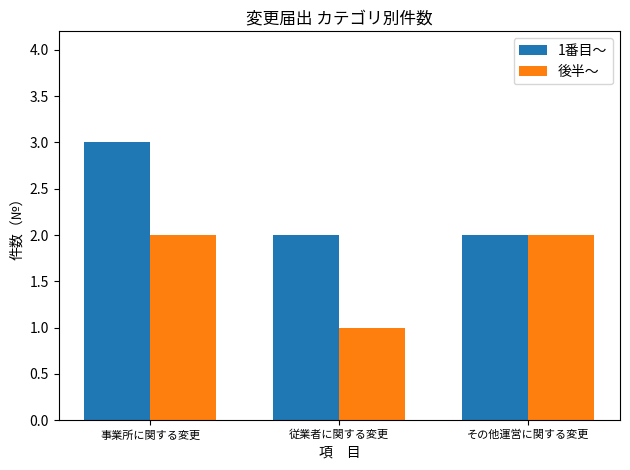

Reading right to left, list all the values displayed in this chart.

1番目〜: その他運営に関する変更=2	従業者に関する変更=2	事業所に関する変更=3
後半〜: その他運営に関する変更=2	従業者に関する変更=1	事業所に関する変更=2